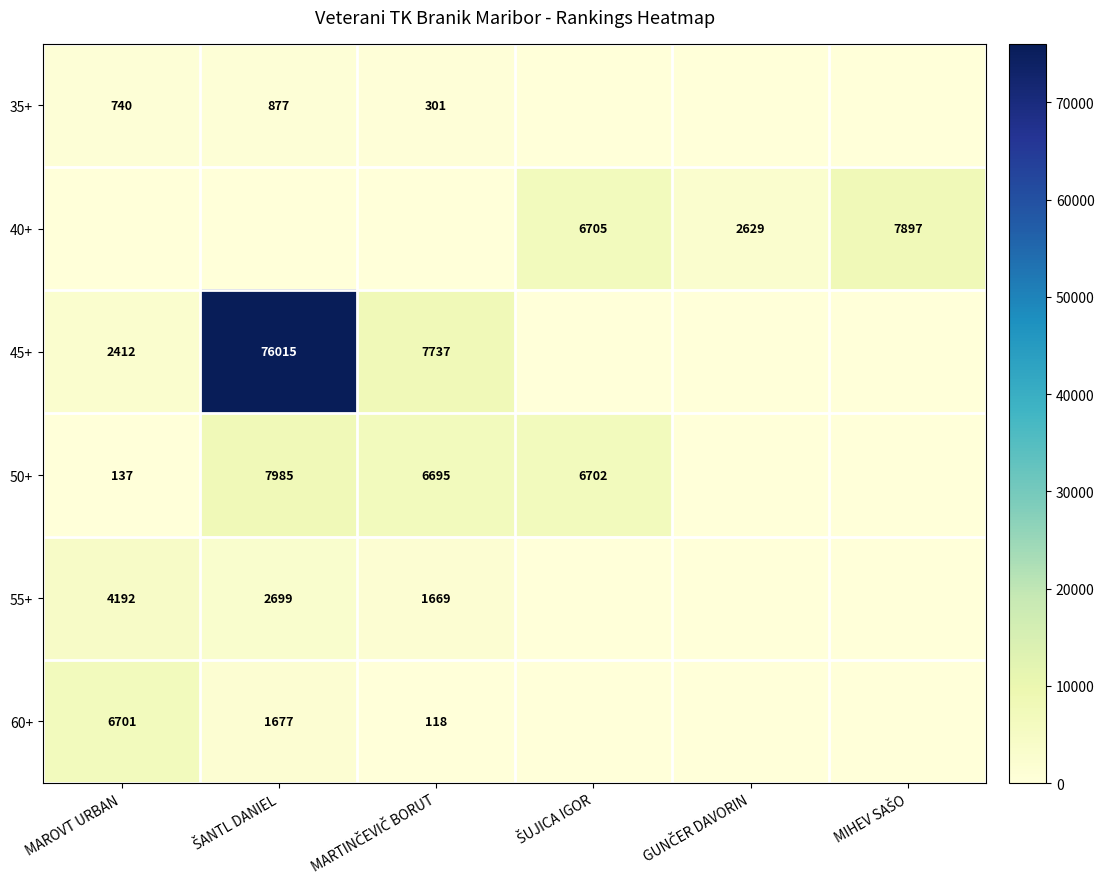

The 40+ series shows 3085 at MAROVT URBAN. True or false?

False